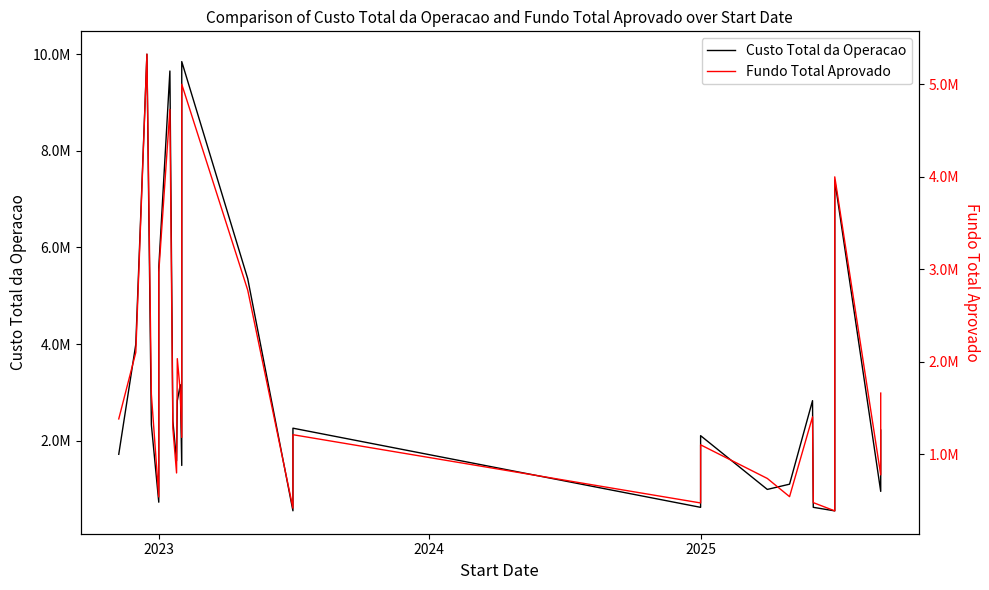

How many interior local peaks does the Custo Total da Operacao series have?

8